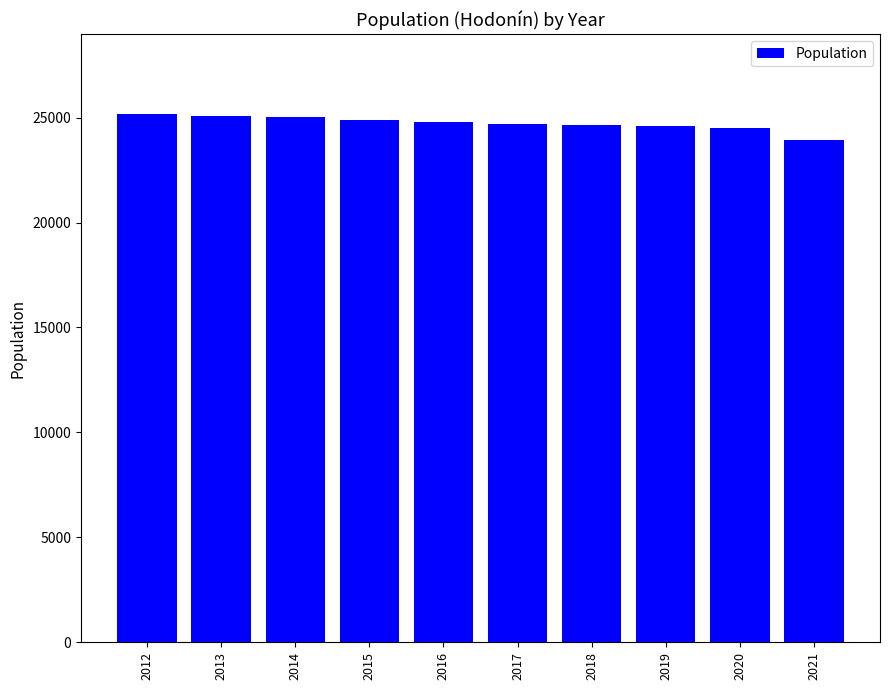

Approximately how many times larger is the value at 2021 compared to 2017?

1.0